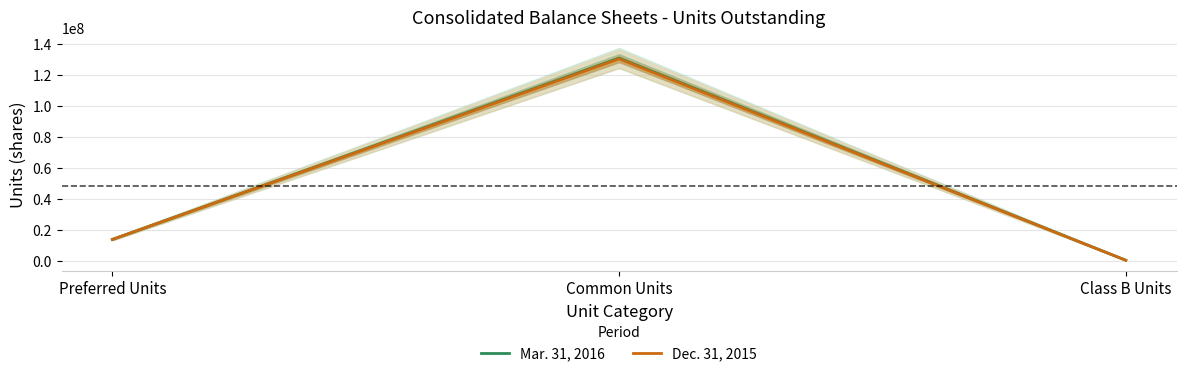

Does the chart have visible grid lines?

Yes